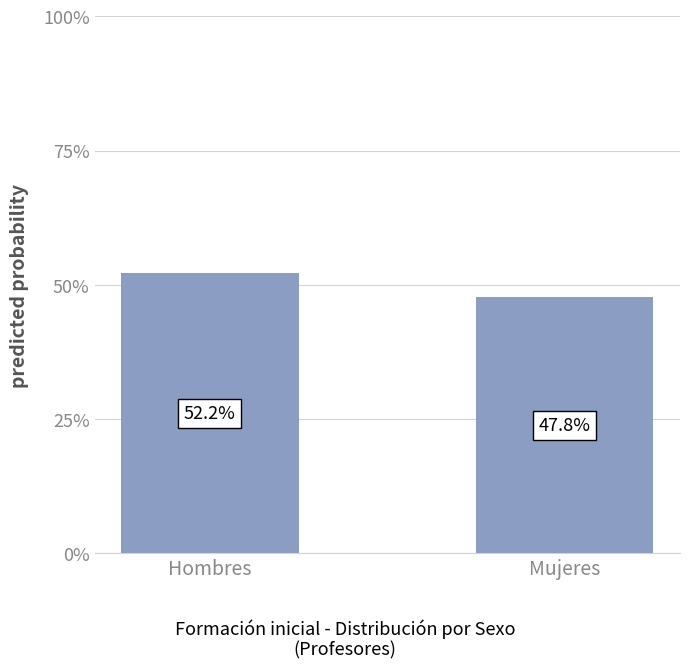

Are the bars horizontal?

No